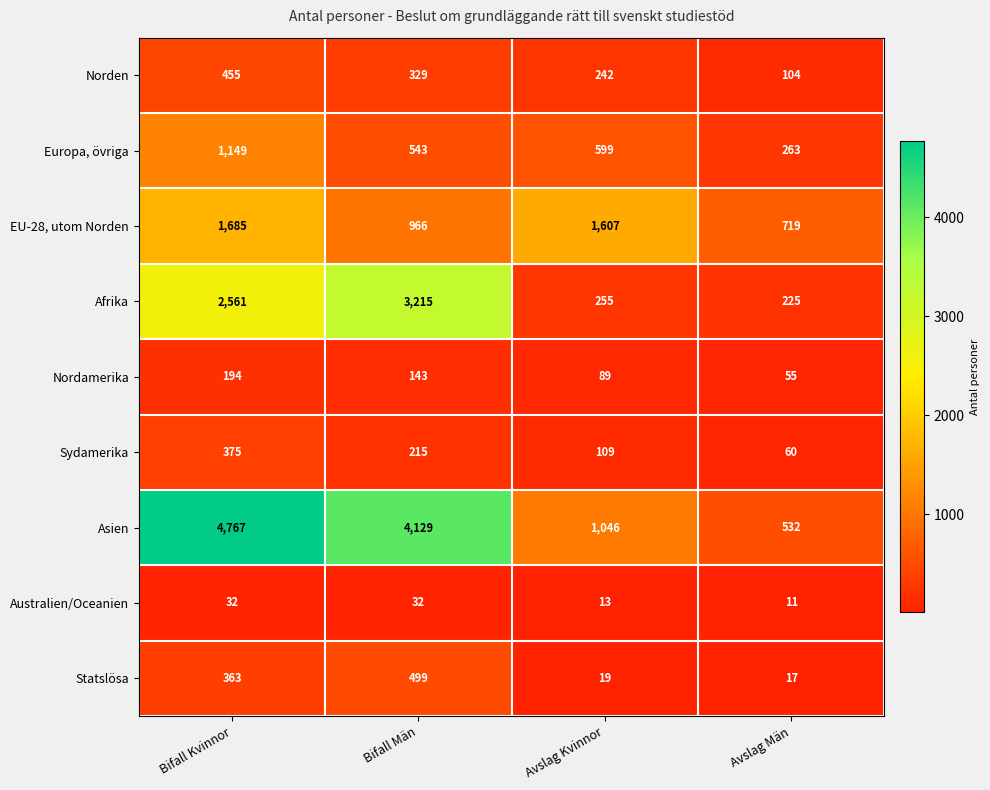

Which series has the largest total across all categories?

Asien